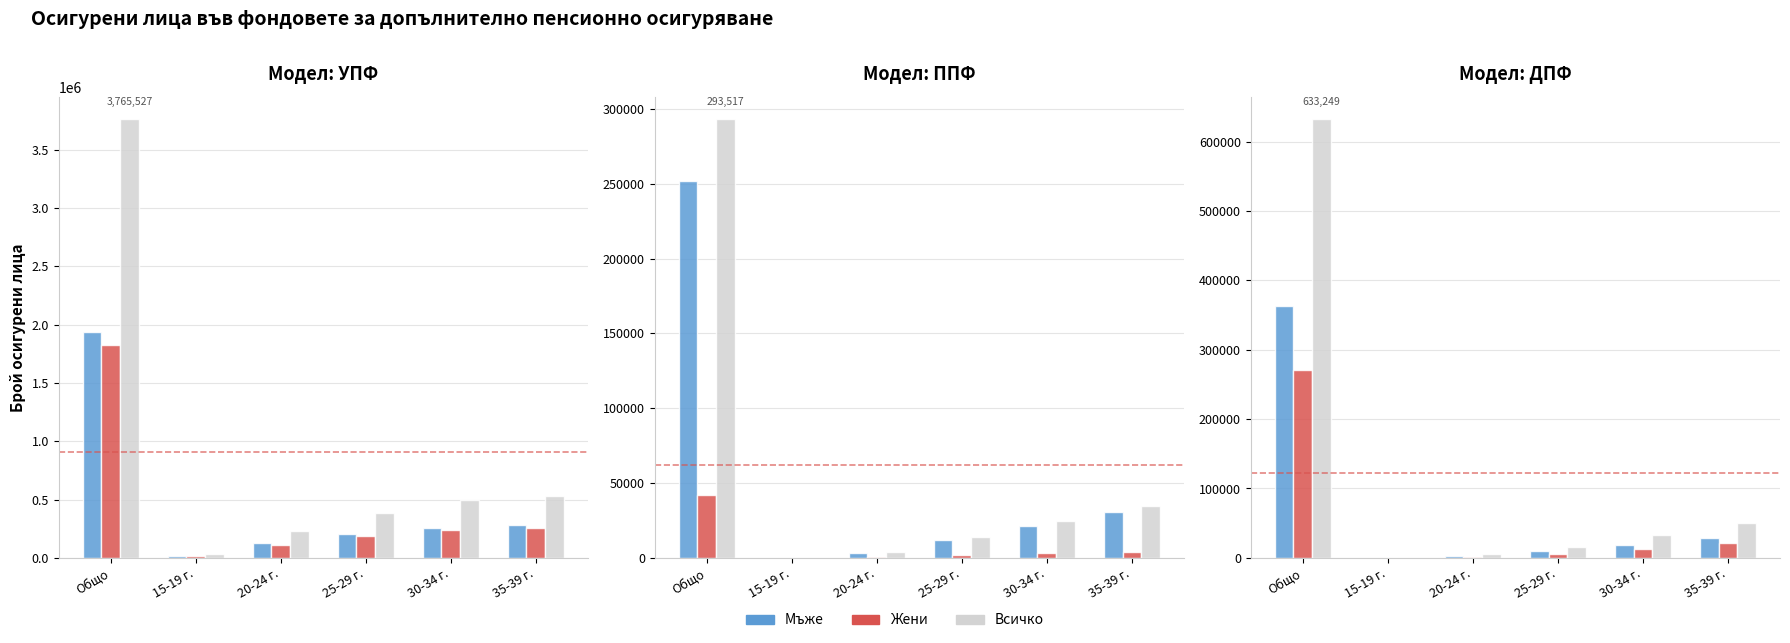

Which label corresponds to the largest value in the chart?

Общо